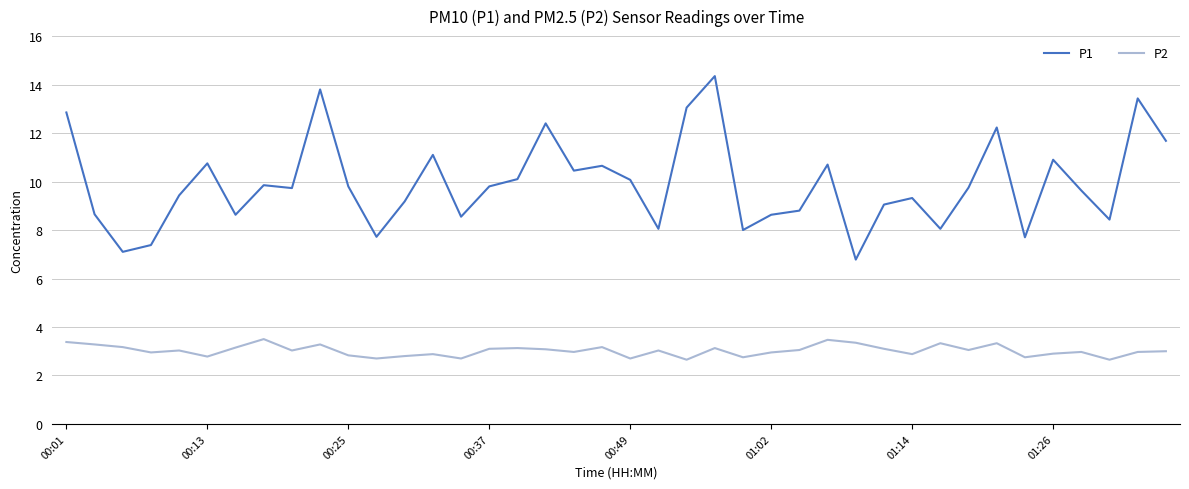

List the series in order of their overall mean, highest first.

P1, P2